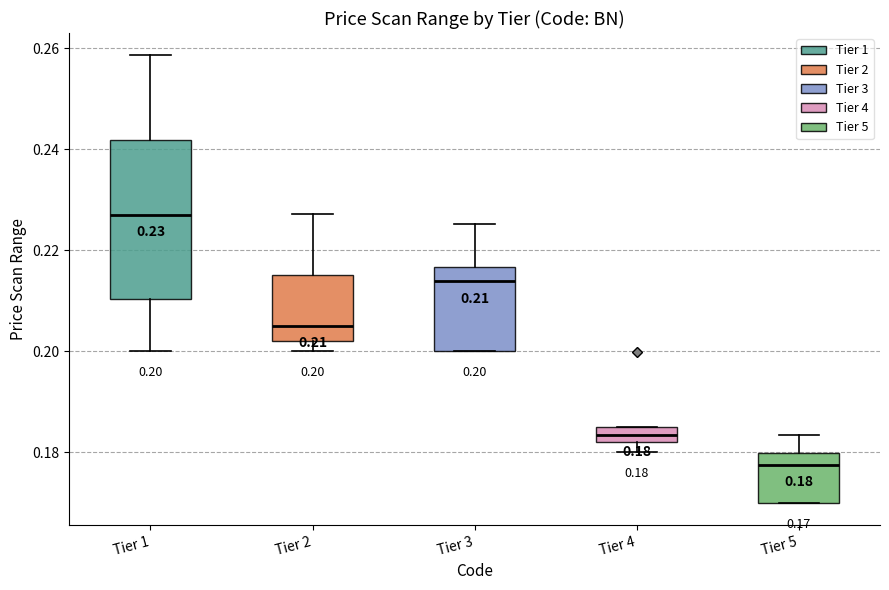

Which box has the highest median line?

Tier 1